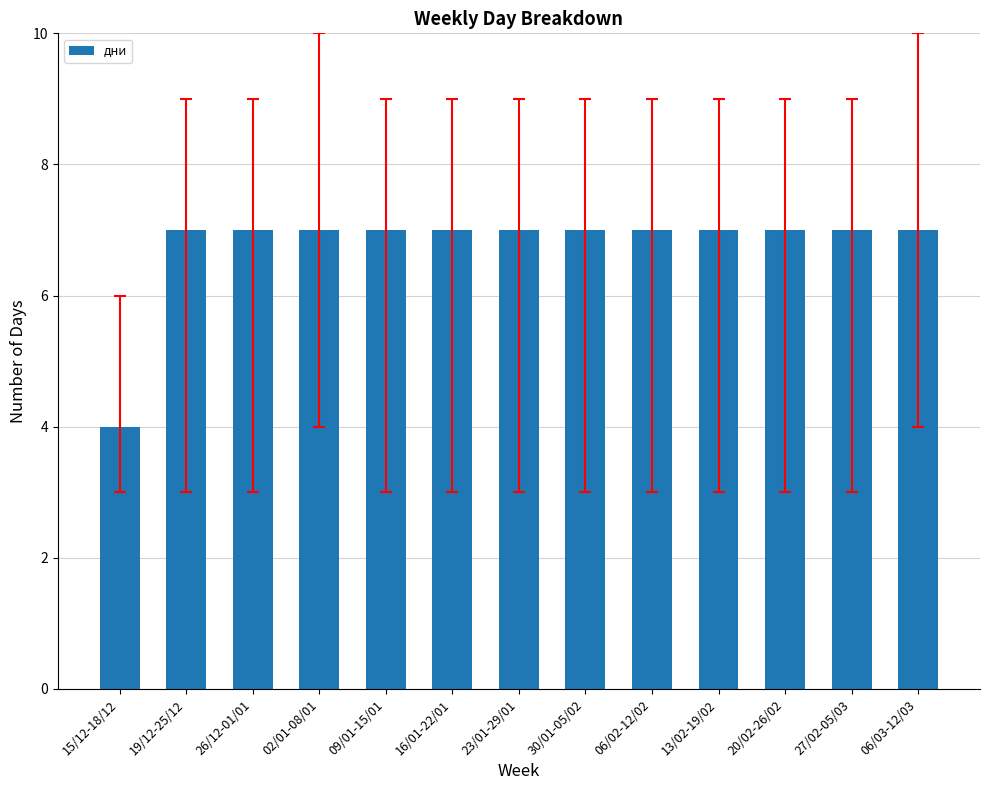

What value does the data have at 16/01-22/01?

7